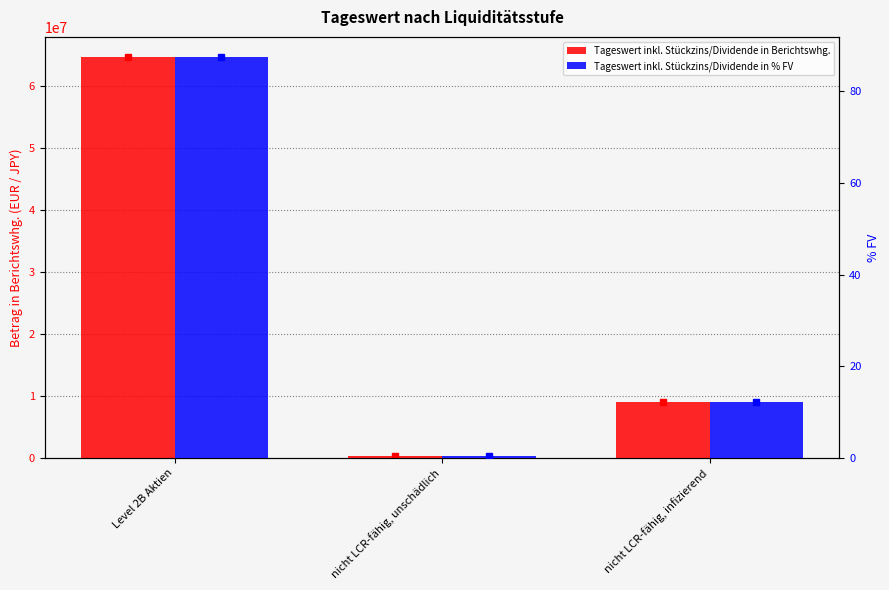

What is the label of the 2nd bar from the left?

nicht LCR-fähig, unschädlich